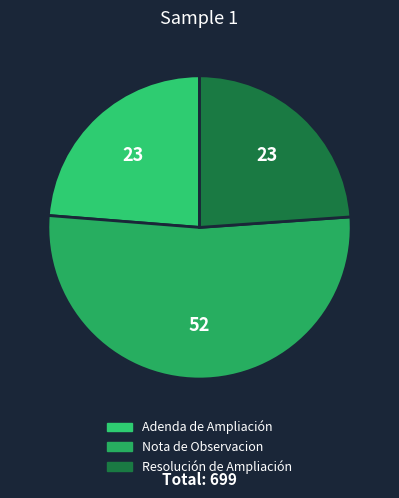

Count the number of slices in the pie.

3